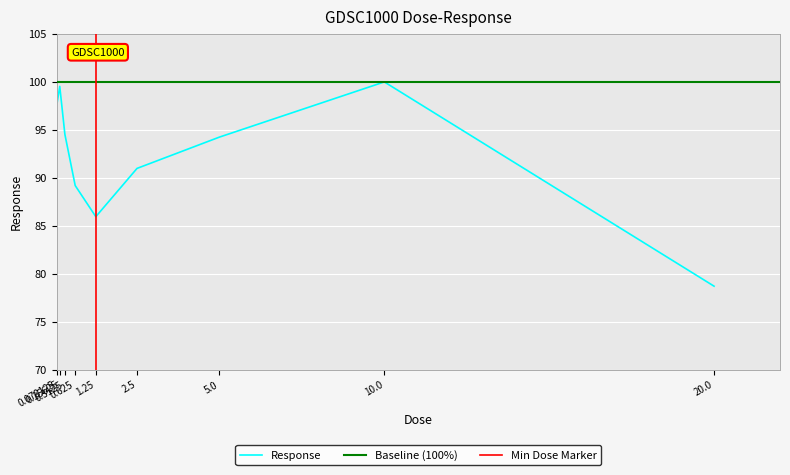

What is the average value?

92.3